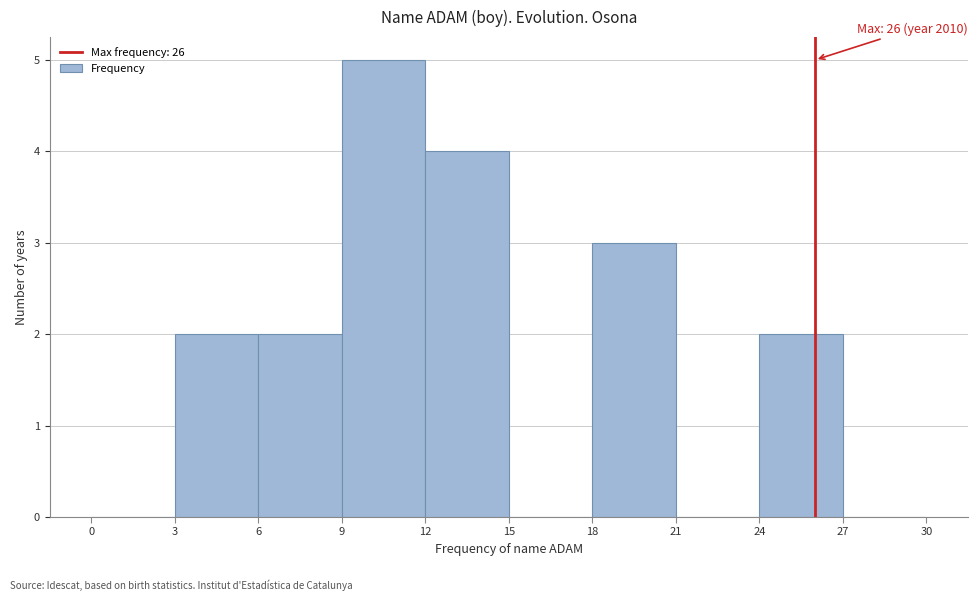

Which range on the x-axis has the tallest bar?

9 to 12